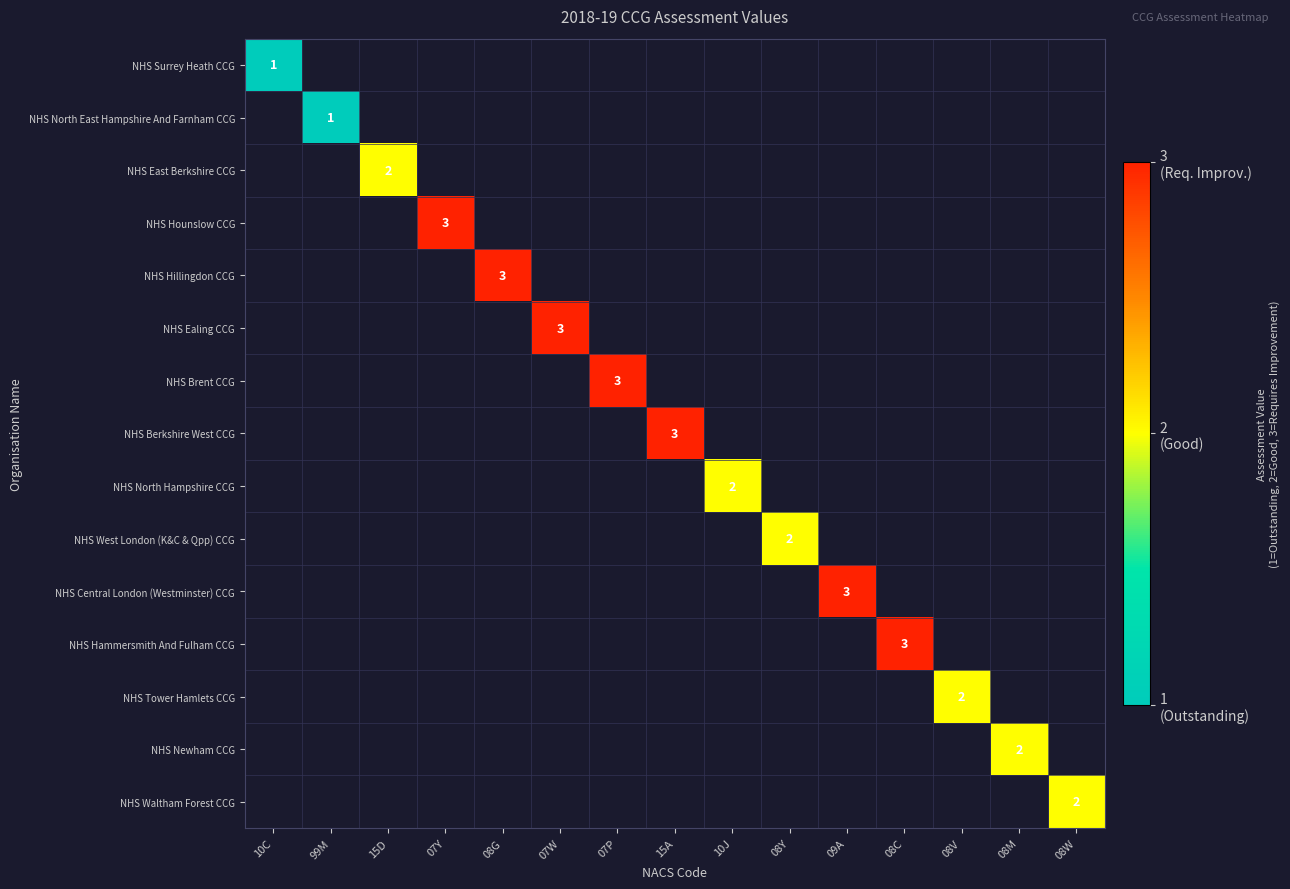

At which category does the chart reach its peak across all series?

07Y